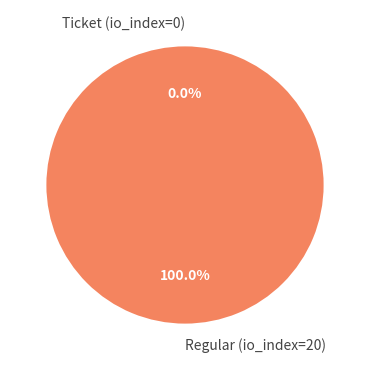

Does any single category account for the majority?

Yes